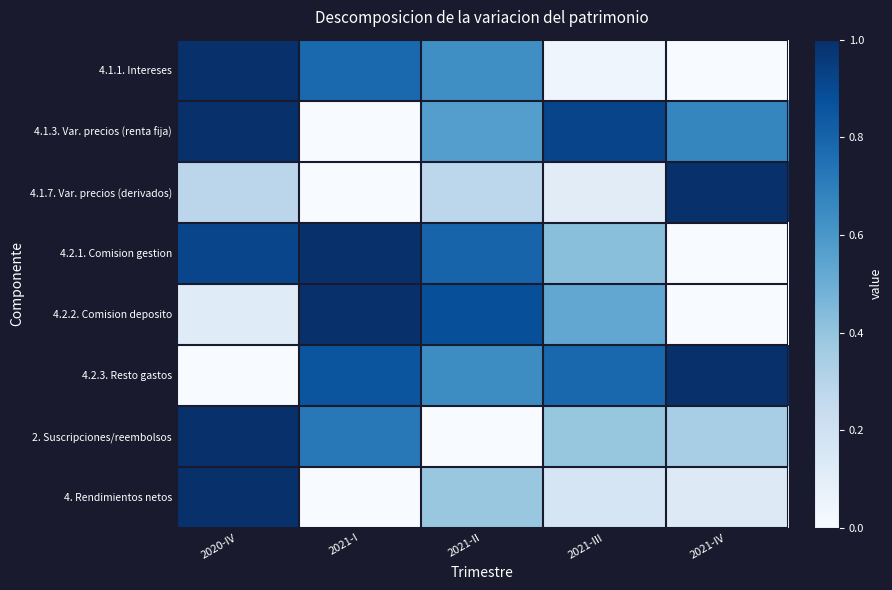

At which category is the sum across all series the highest?

2020-IV